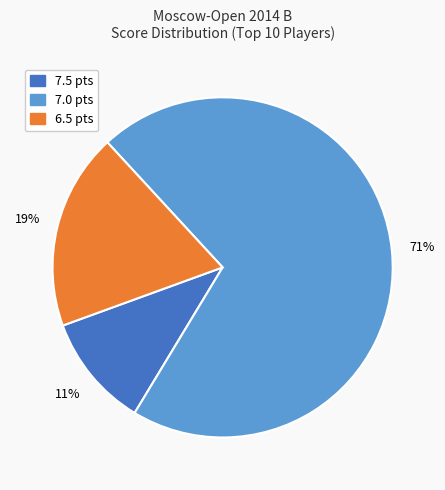

Count the number of slices in the pie.

3